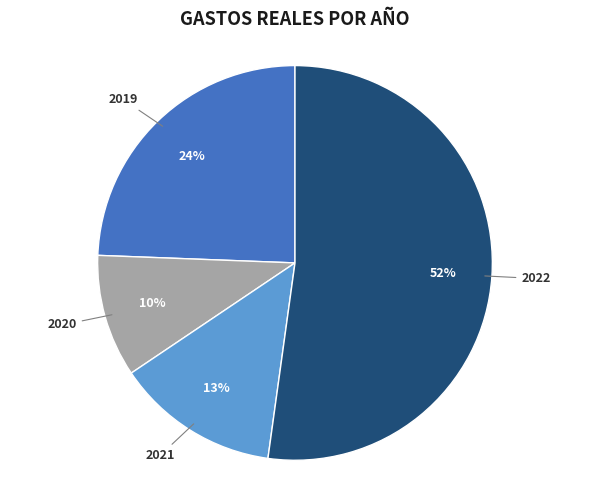

To the nearest percent, what portion does 2020 represent?

10%